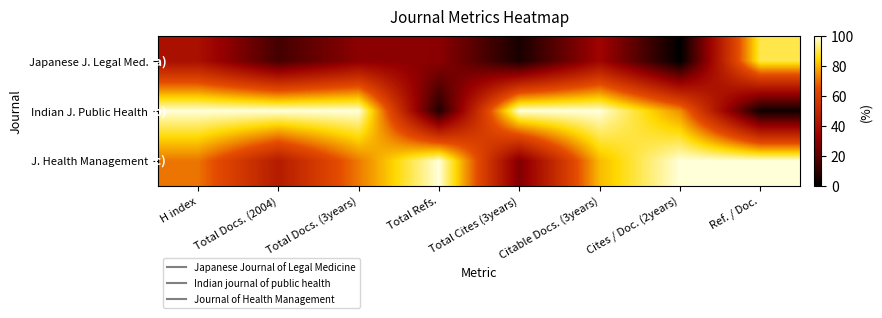

Reading left to right, what are all the values shown in this chart?

Japanese J. Legal Med.: H index=40.0	Total Docs. (2004)=15.0	Total Docs. (3years)=30.4	Total Refs.=30.0	Total Cites (3years)=5.6	Citable Docs. (3years)=35.3	Cites / Doc. (2years)=0.0	Ref. / Doc.=90.1
Indian J. Public Health: H index=100.0	Total Docs. (2004)=100.0	Total Docs. (3years)=100.0	Total Refs.=7.4	Total Cites (3years)=100.0	Citable Docs. (3years)=100.0	Cites / Doc. (2years)=75.0	Ref. / Doc.=3.3
J. Health Management: H index=71.4	Total Docs. (2004)=45.0	Total Docs. (3years)=72.2	Total Refs.=100.0	Total Cites (3years)=27.8	Citable Docs. (3years)=80.9	Cites / Doc. (2years)=100.0	Ref. / Doc.=100.0